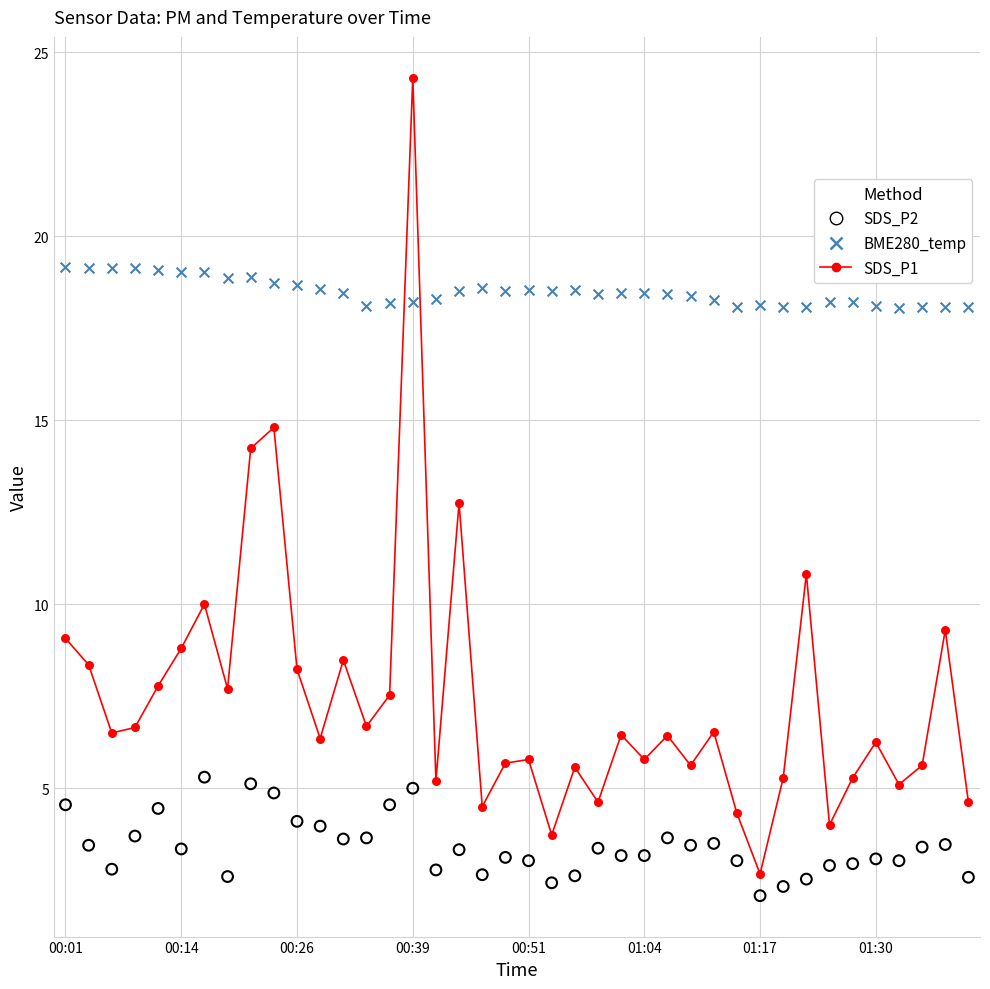

What is the smallest value displayed?

2.1